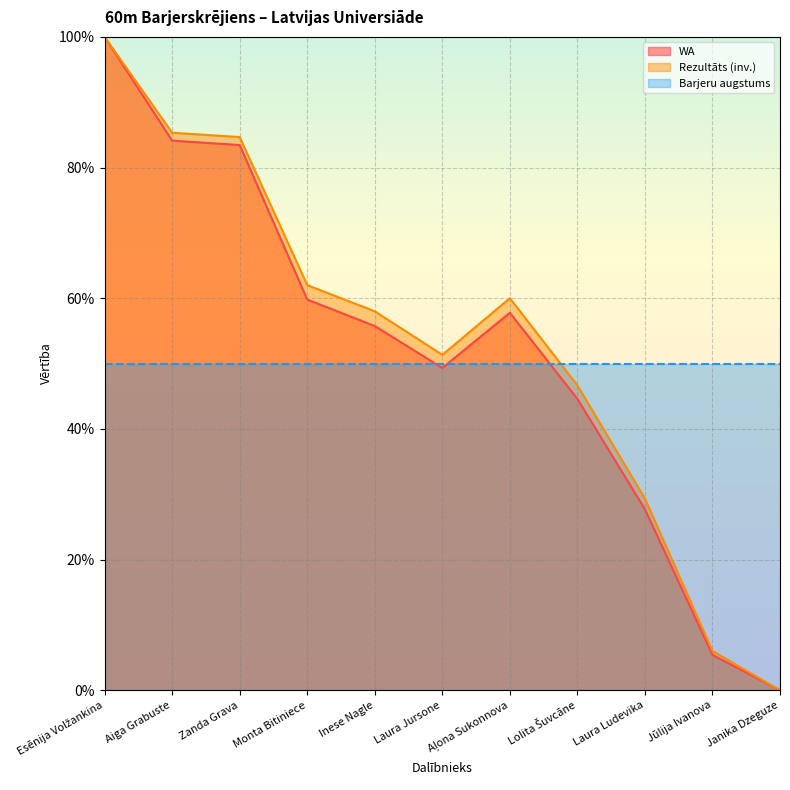

What is the difference between the Rezultāts values at Laura Jursone and Monta Bitiniece?

10.7